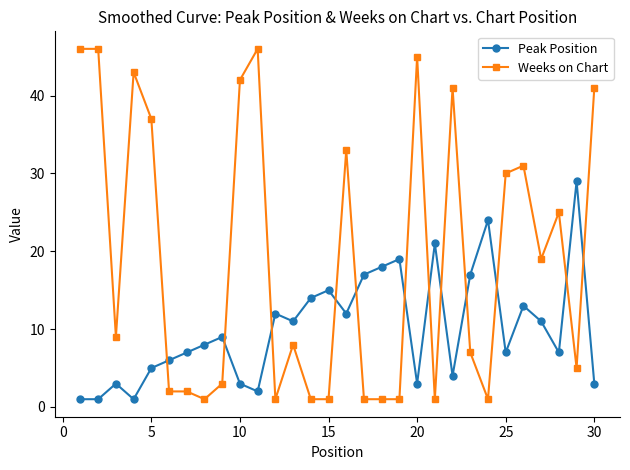

List the series in order of their peak value, lowest first.

Peak Position, Weeks on Chart